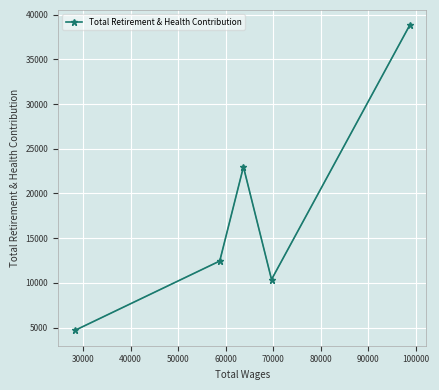

What is the difference between the maximum and minimum values?

34139